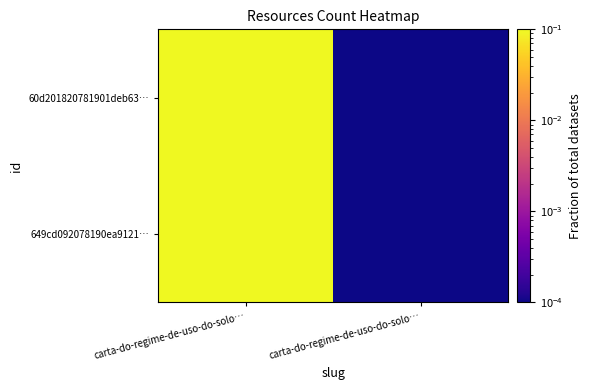

Reading left to right, transcribe all the data shown in this chart.

60d201820781901deb63…: carta-do-regime-de-uso-do-solo…=0.5	carta-do-regime-de-uso-do-solo…=0.0
649cd092078190ea9121…: carta-do-regime-de-uso-do-solo…=0.5	carta-do-regime-de-uso-do-solo…=0.0